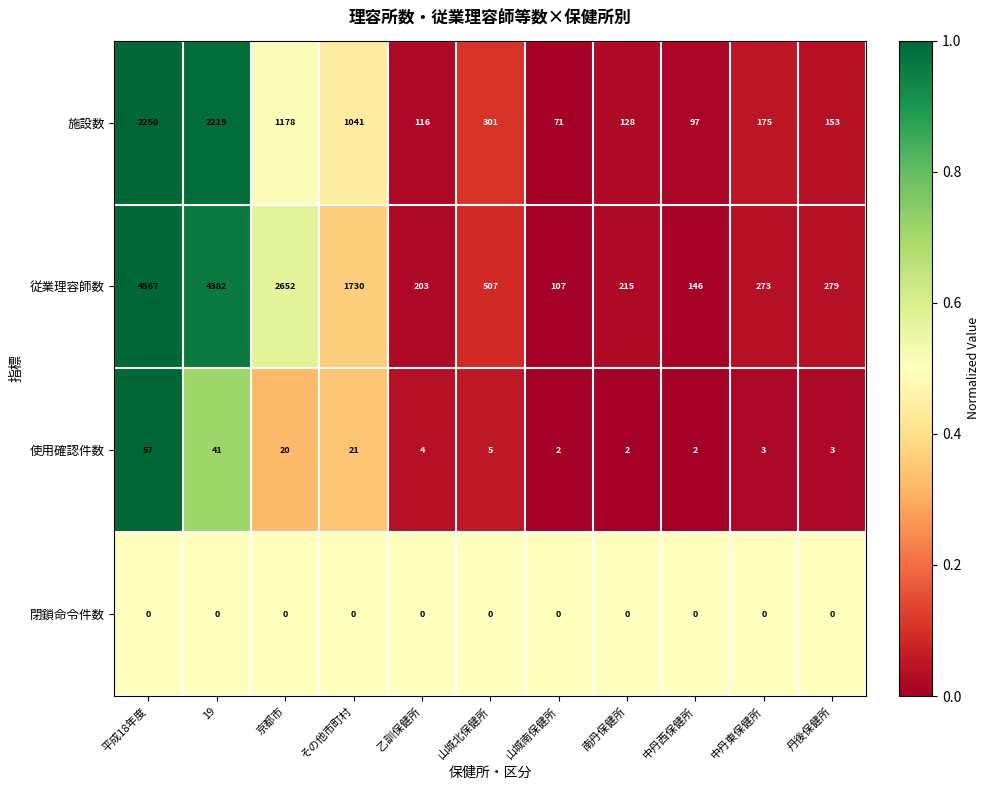

Which series has the largest range (max minus min)?

従業理容師数